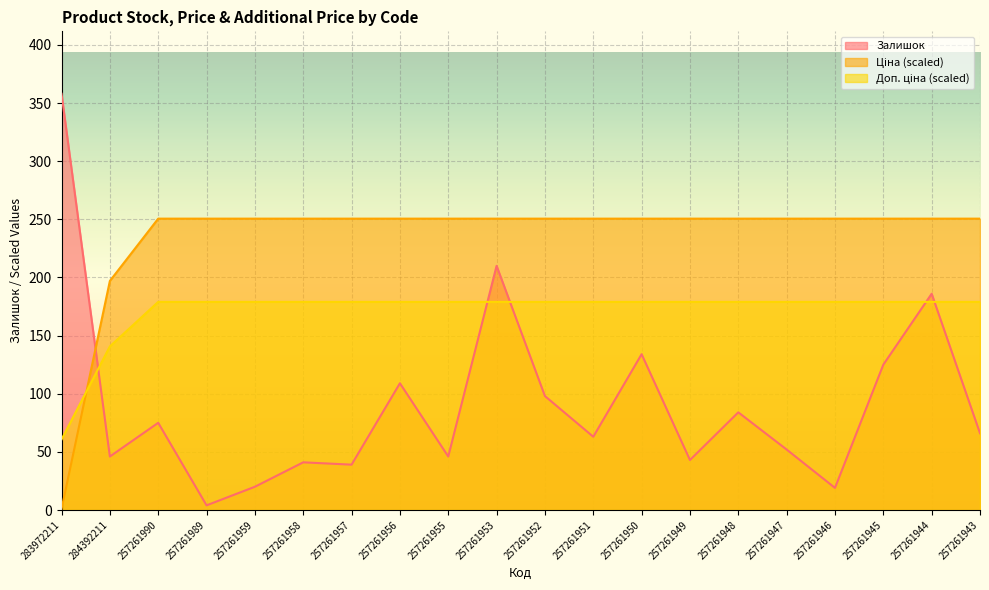

Is the value of Залишок at 257261949 greater than the value of Доп. ціна at 257261955?

No